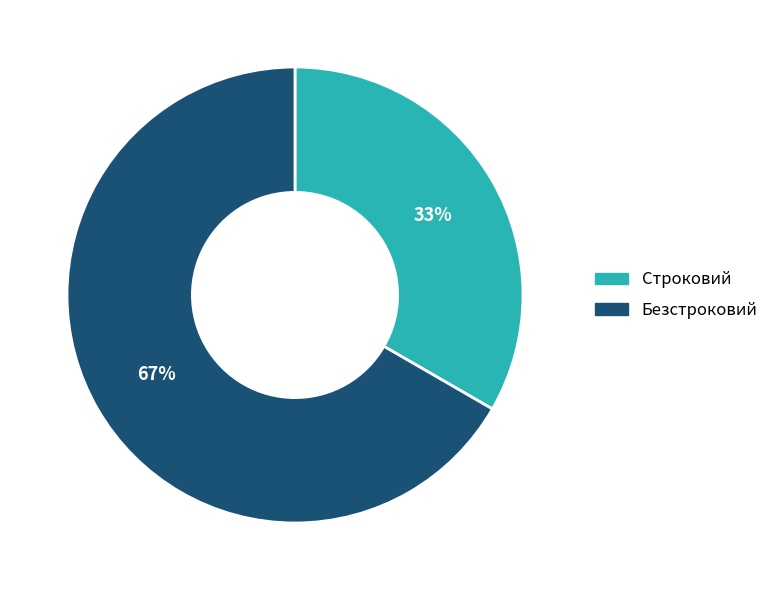

To the nearest percent, what is the combined percentage of Строковий and Безстроковий?

100%